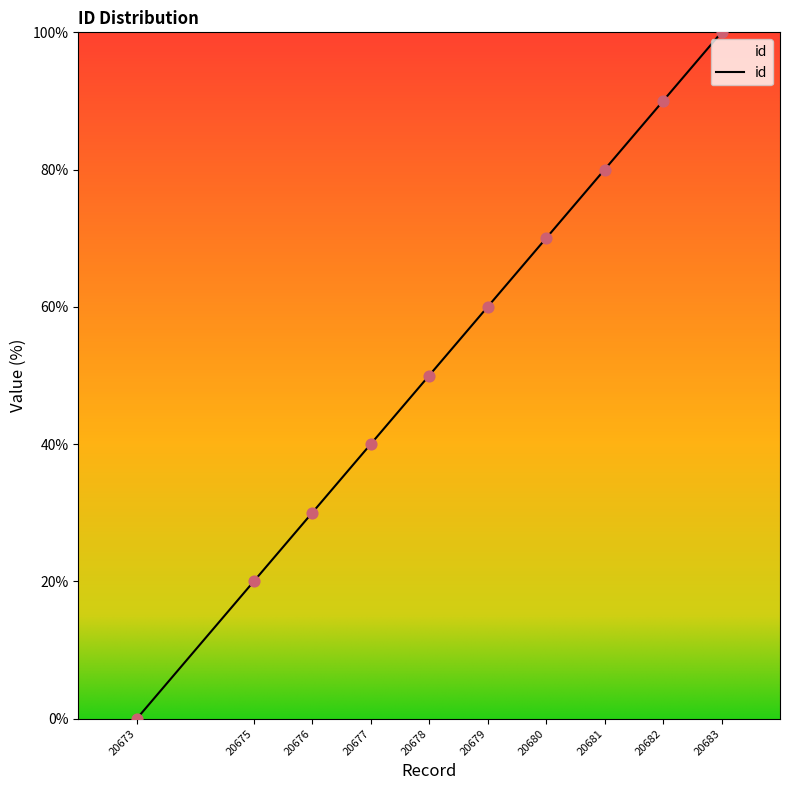

What is the ratio of the value at 20676 to the value at 20681?

0.4